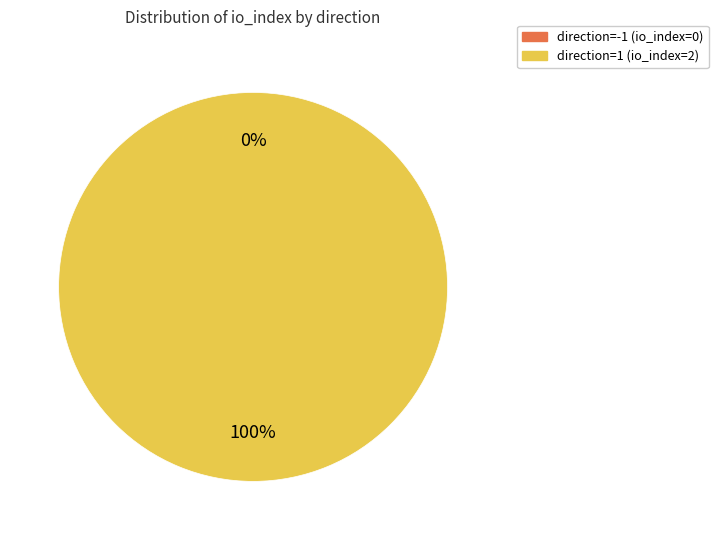

Between direction=1 (io_index=2) and direction=-1 (io_index=0), which is larger?

direction=1 (io_index=2)